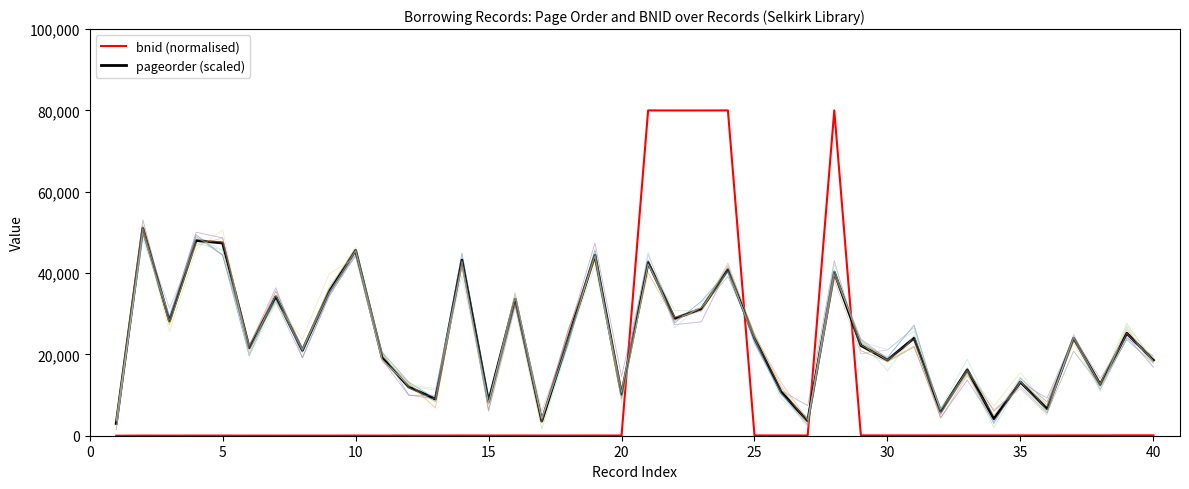

Count the number of categories in the chart.

40